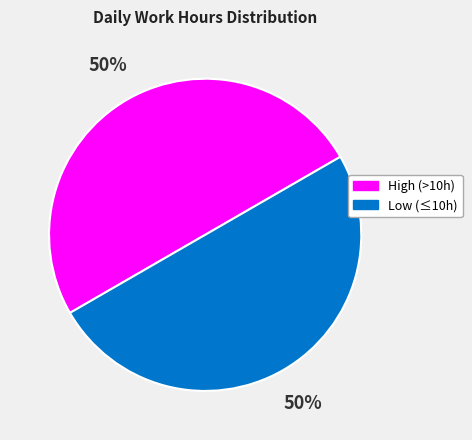

How many segments does this pie chart have?

2